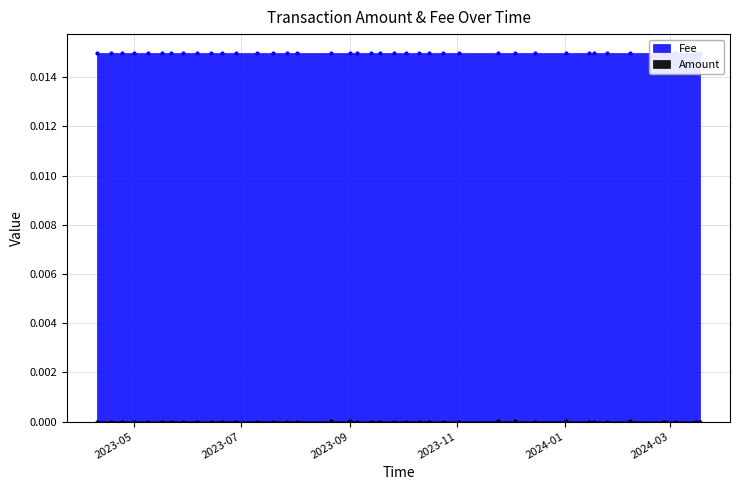

Which series has the widest spread of Y values?

Amount